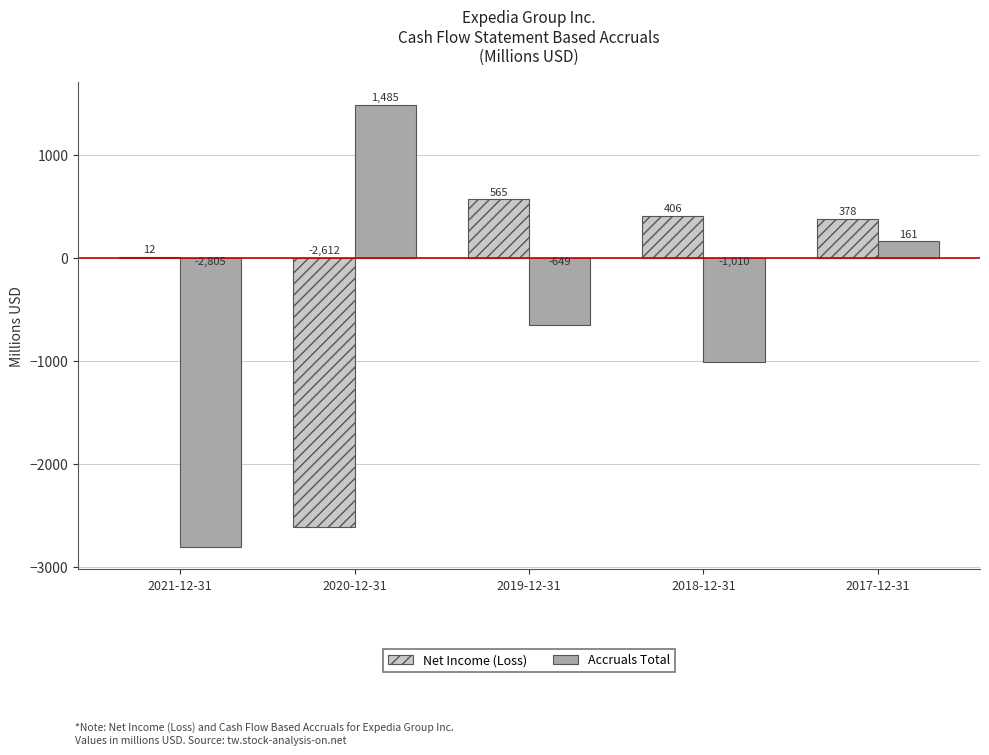

Between 2020-12-31 and 2019-12-31, which series saw the biggest shift?

Net Income (Loss)